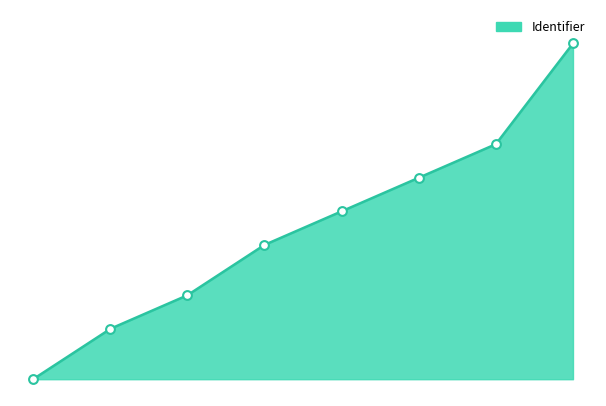

Between Motivatie and Nadelen van opvallende prikkels, which is larger?

Motivatie